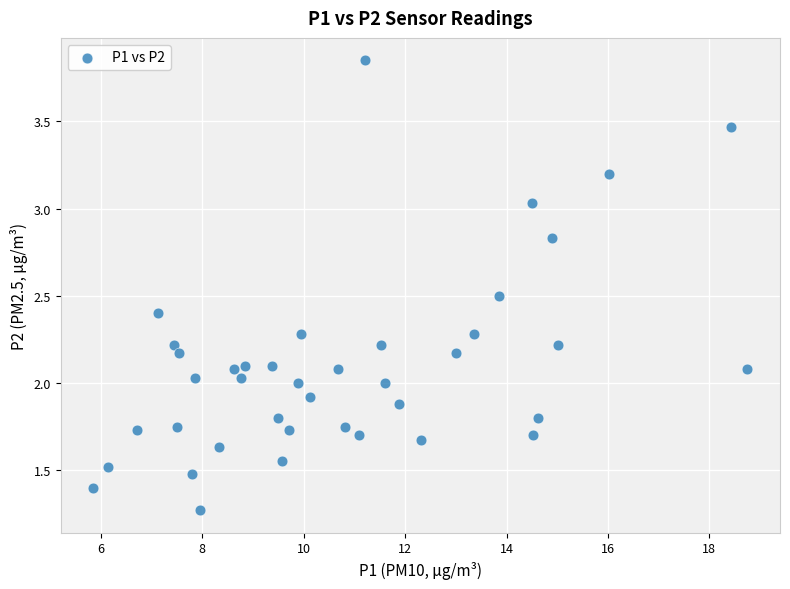

What is the range of Y values (max minus min)?

2.6